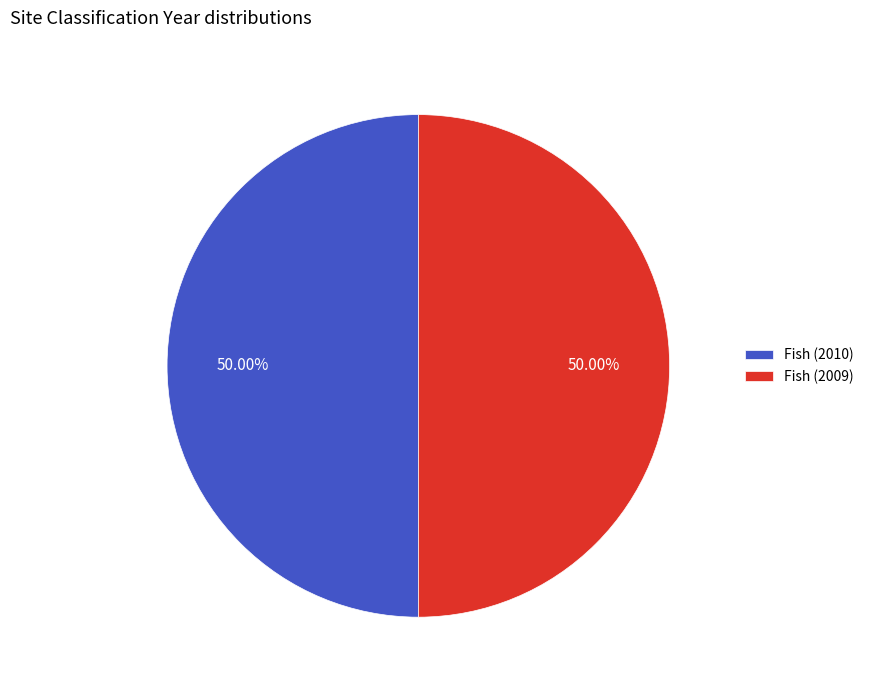

How much of the chart is everything except Fish (2010)?

50.0%